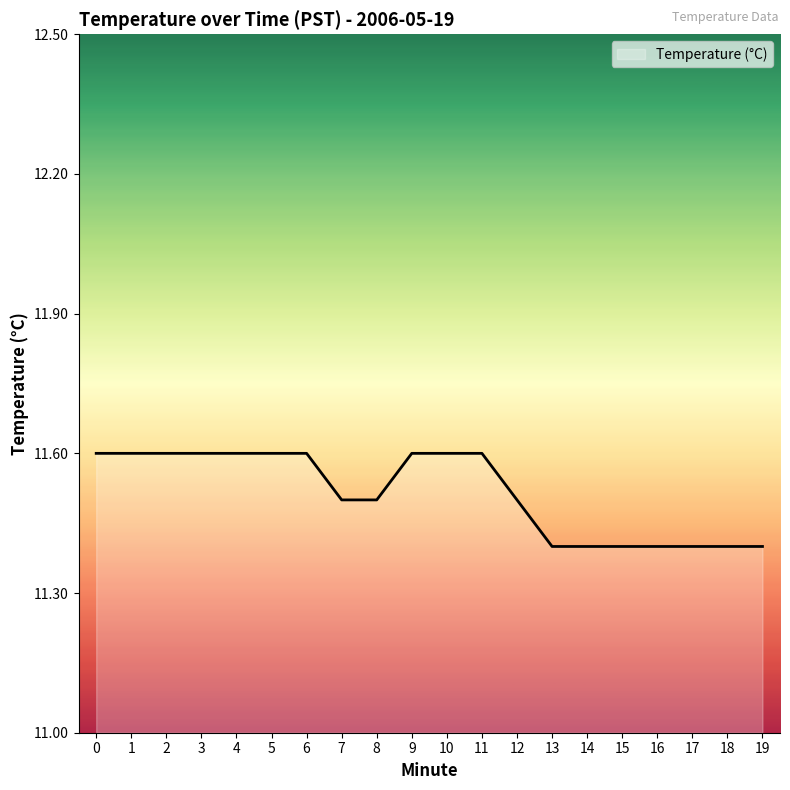

Is it true that the value at 6 is 15.9?

False